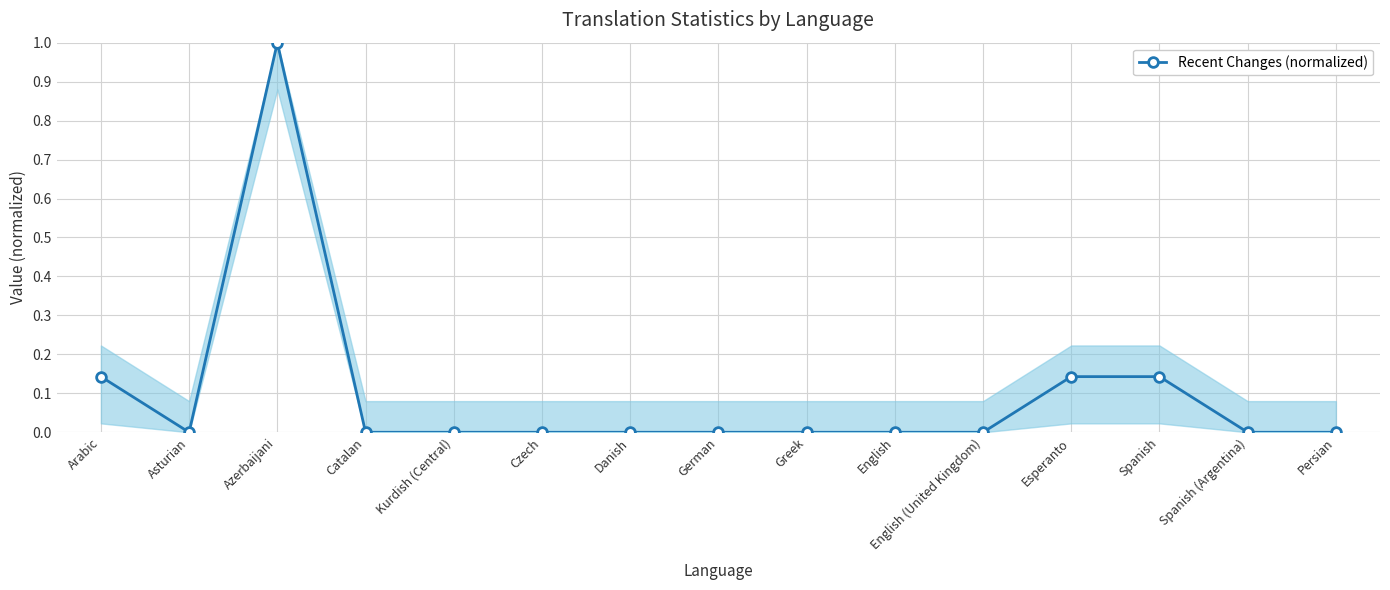

Where is the first local maximum?

Azerbaijani